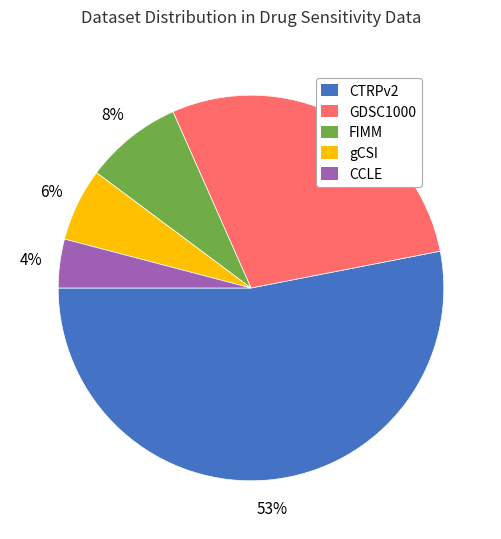

How many slices are in this pie chart?

5